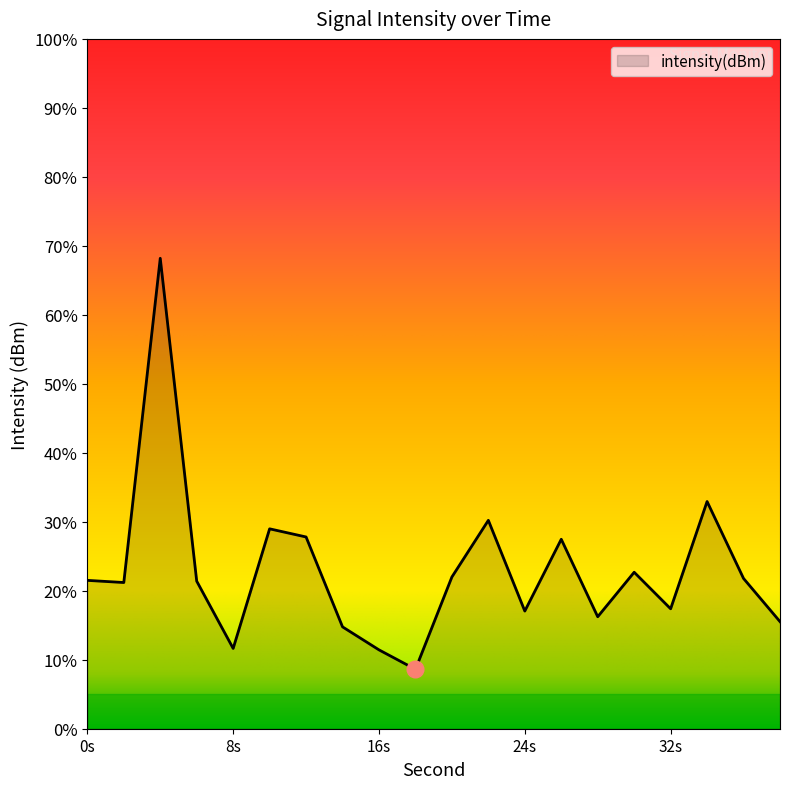

True or false: there are more than 0 points higher than both neighbors.

True